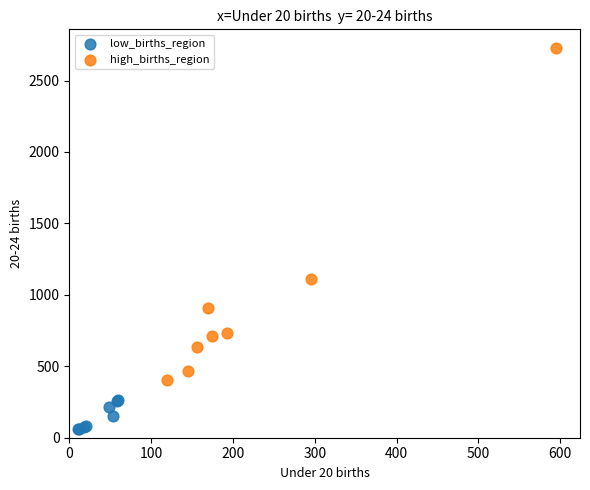

Which series contains the lowest Y value?

low_births_region